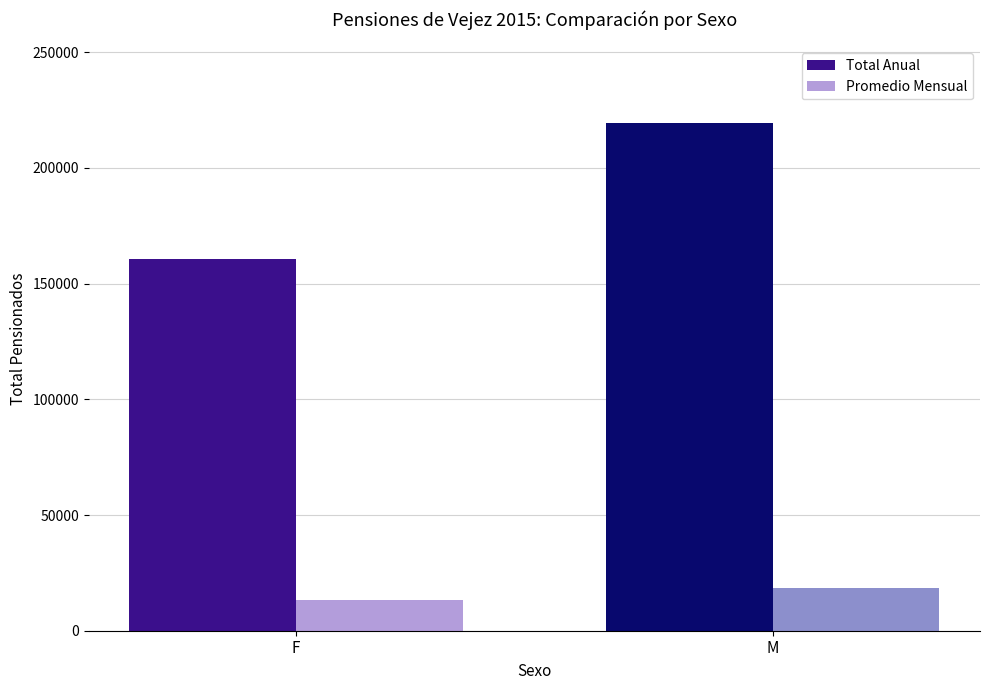

What is the label of the 1st bar from the right?

M